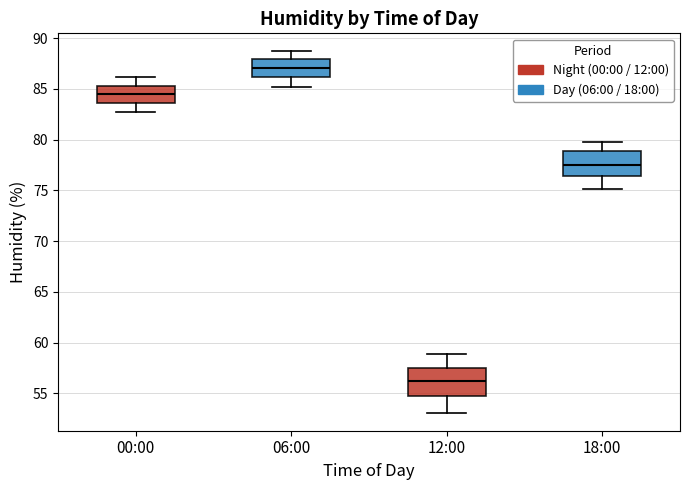

Reading left to right, read every box against the y-axis: the position of its median line, the range the box covers, and the ends of its whiskers. The values are not printed on the chart, so give them approximately, as read against the axis.

00:00: median 84.5, box 83.5 to 85.5, whiskers 82.5 to 86.0
06:00: median 87.0, box 86.0 to 88.0, whiskers 85.0 to 88.5
12:00: median 56.0, box 55.0 to 57.5, whiskers 53.0 to 59.0
18:00: median 77.5, box 76.5 to 79.0, whiskers 75.0 to 80.0